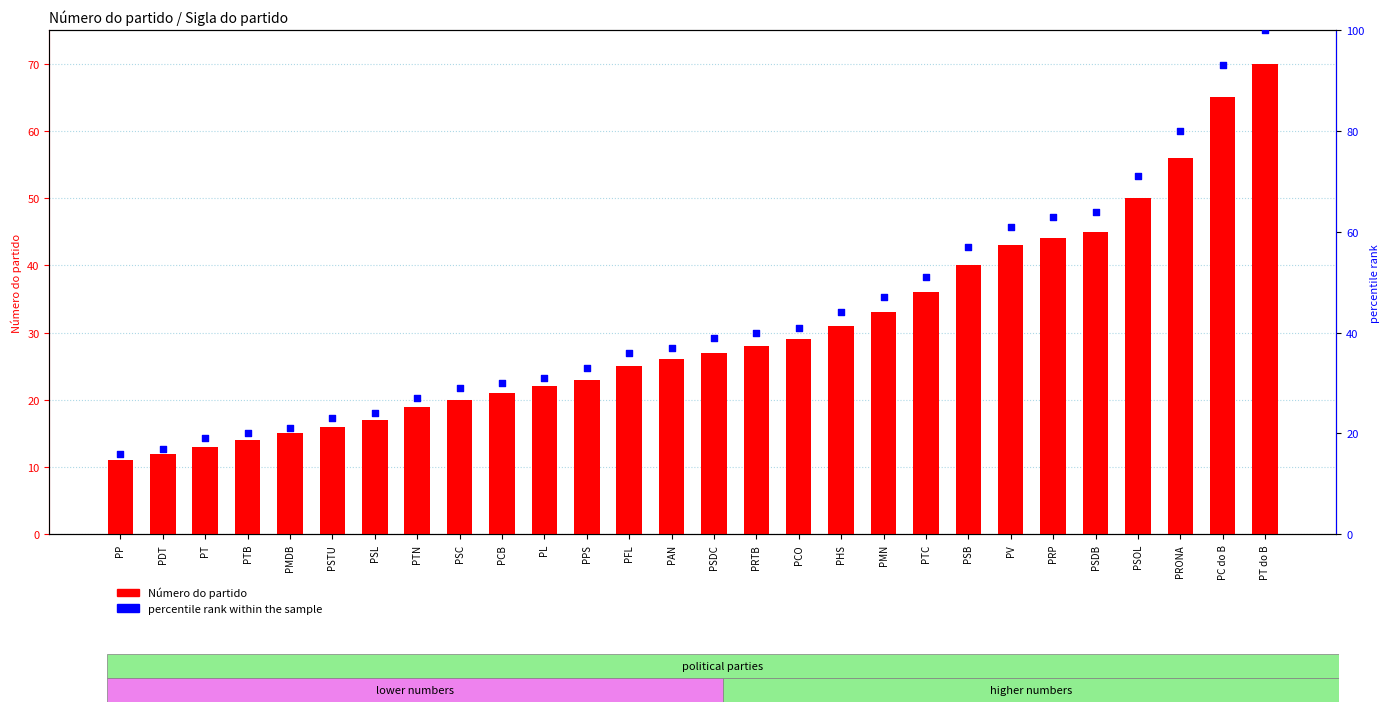

What is the total value across all series at PMN?

80